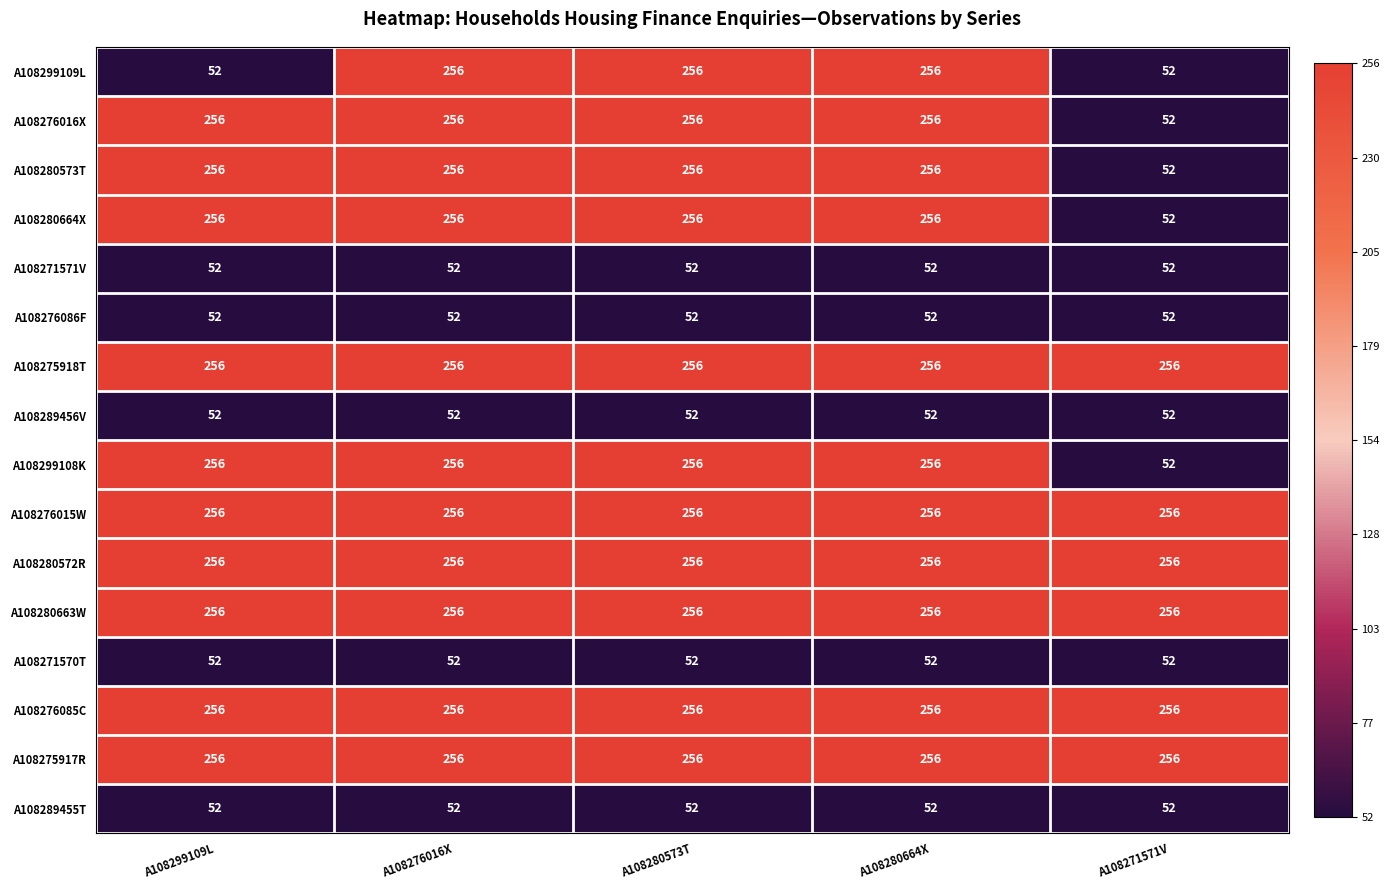

What is the maximum value shown in the chart?

256